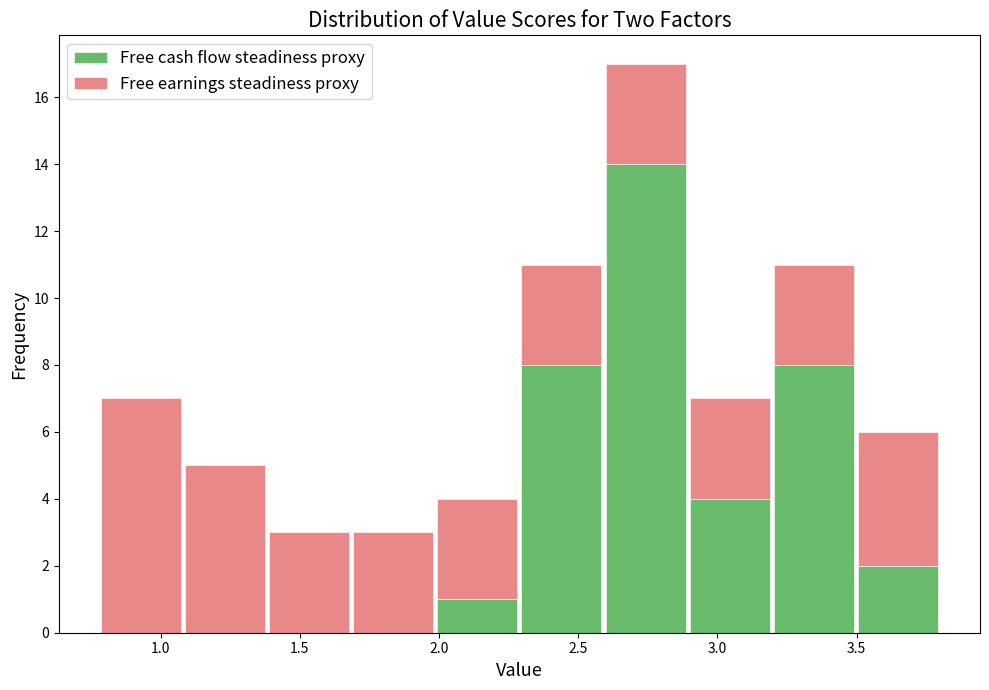

Reading left to right, transcribe this chart: for each stacked bar, give the range it covers on the x-axis and its total height. Neither the bar edges nor the heights are printed on the chart, so give them approximately, as read against the axes.

0.8 to 1.1: 7
1.1 to 1.4: 5
1.4 to 1.7: 3
1.7 to 2.0: 3
2.0 to 2.3: 4
2.3 to 2.6: 11
2.6 to 2.9: 17
2.9 to 3.2: 7
3.2 to 3.5: 11
3.5 to 3.8: 6